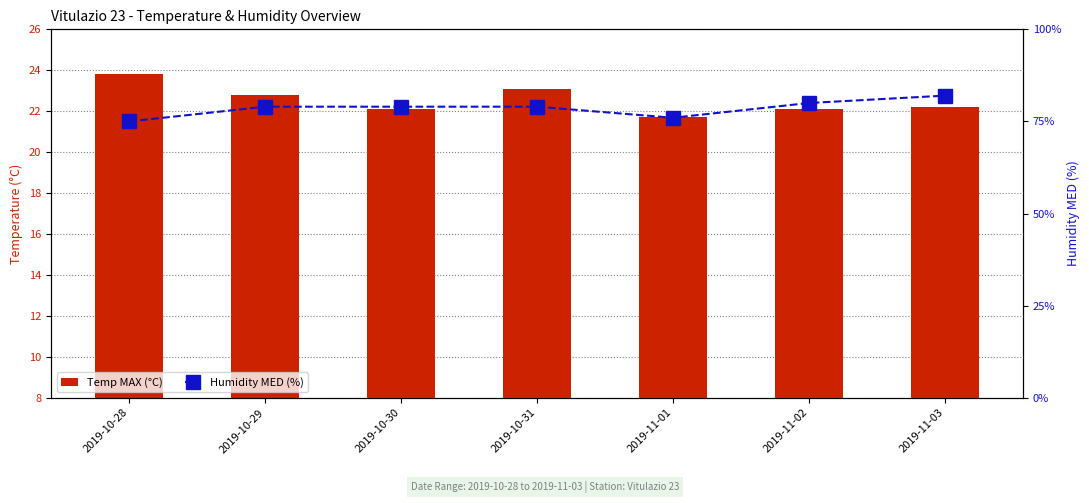

At how many categories does at least one series exceed 81?

1